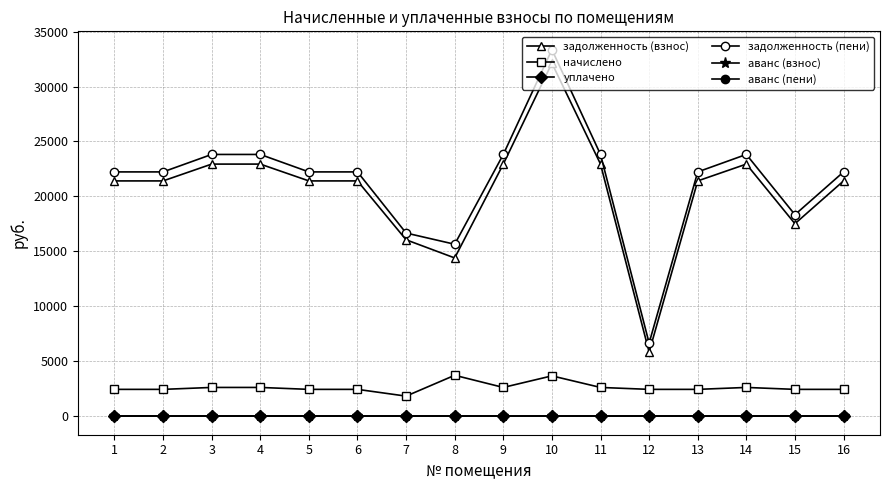

Is this an area chart (filled region under the line)?

No